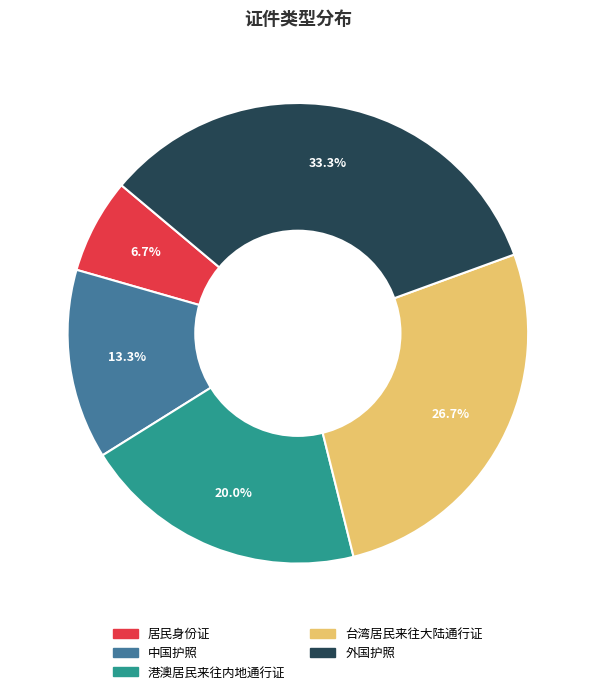

How many segments does this pie chart have?

5